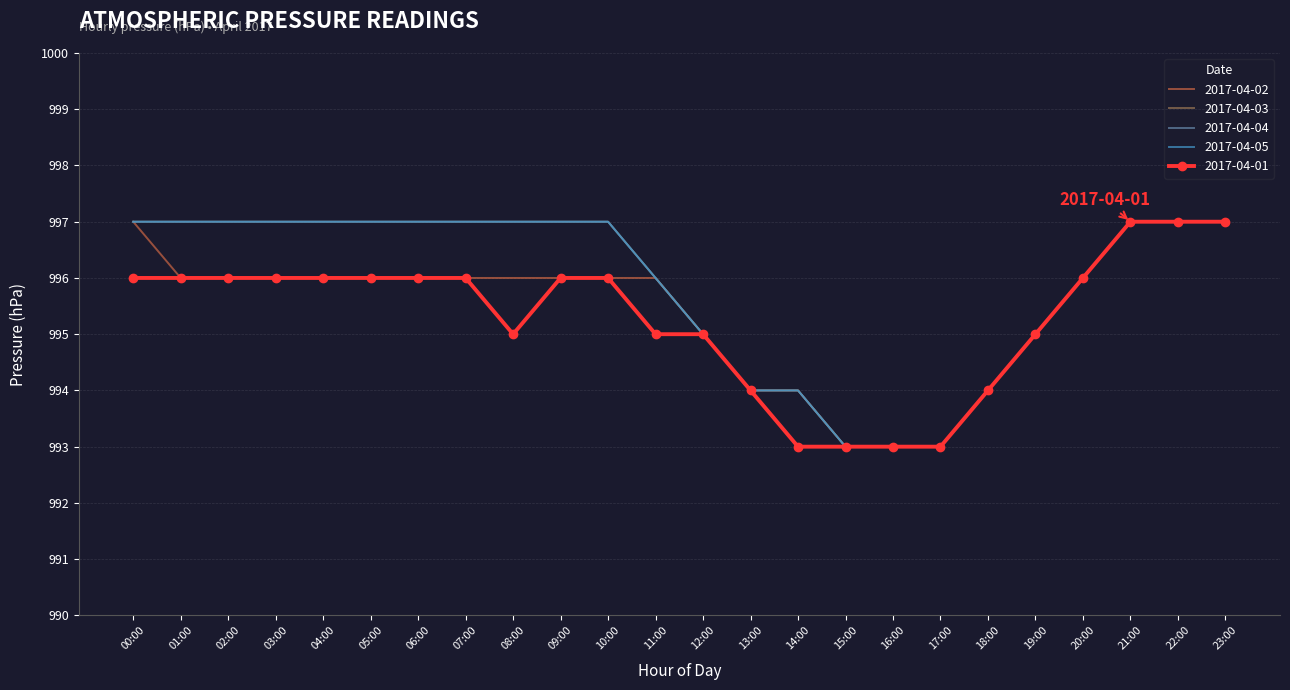

List the labels in order of 2017-04-04 value, smallest first.

15:00, 16:00, 17:00, 13:00, 14:00, 18:00, 12:00, 19:00, 11:00, 20:00, 00:00, 01:00, 02:00, 03:00, 04:00, 05:00, 06:00, 07:00, 08:00, 09:00, 10:00, 21:00, 22:00, 23:00